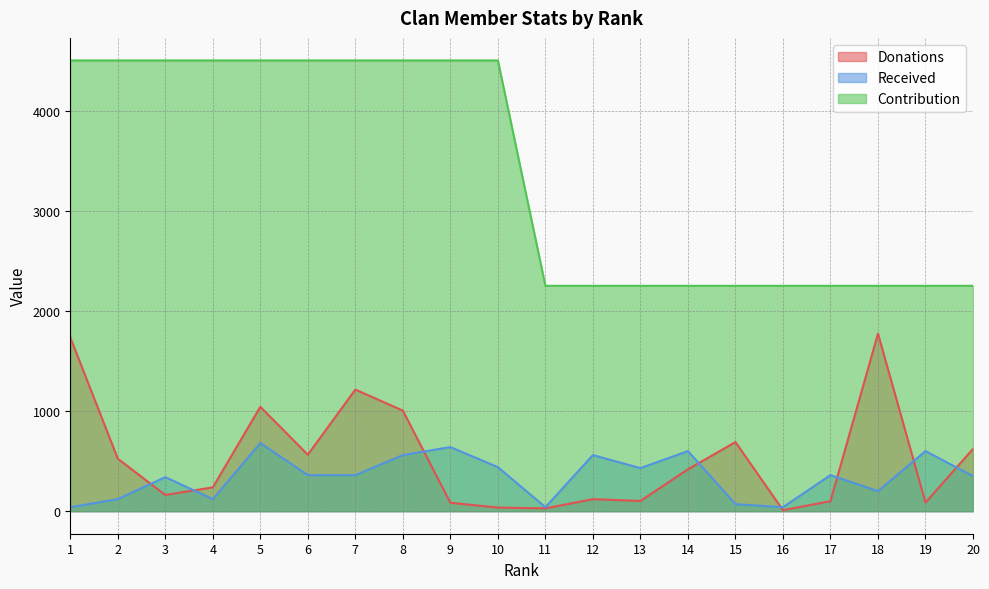

What is the average value of the Received series?

346